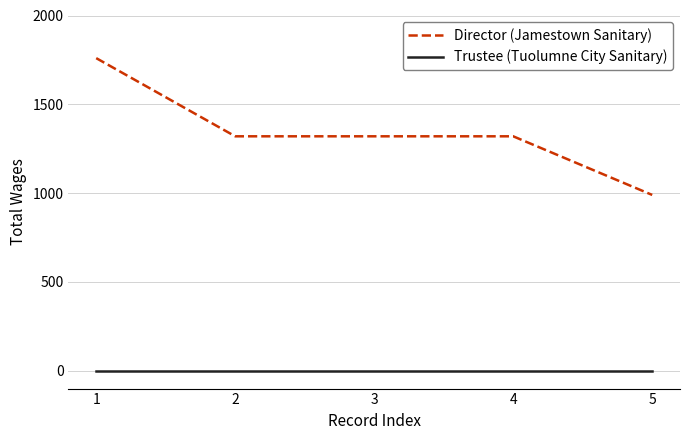

Rank the series by their average value, from highest to lowest.

Director (Jamestown Sanitary), Trustee (Tuolumne City Sanitary)